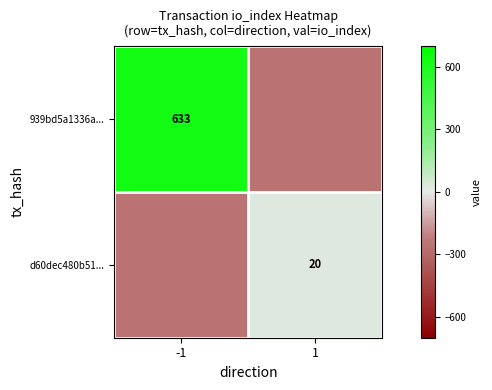

The 939bd5a1336a... series shows 633.0 at -1. True or false?

True